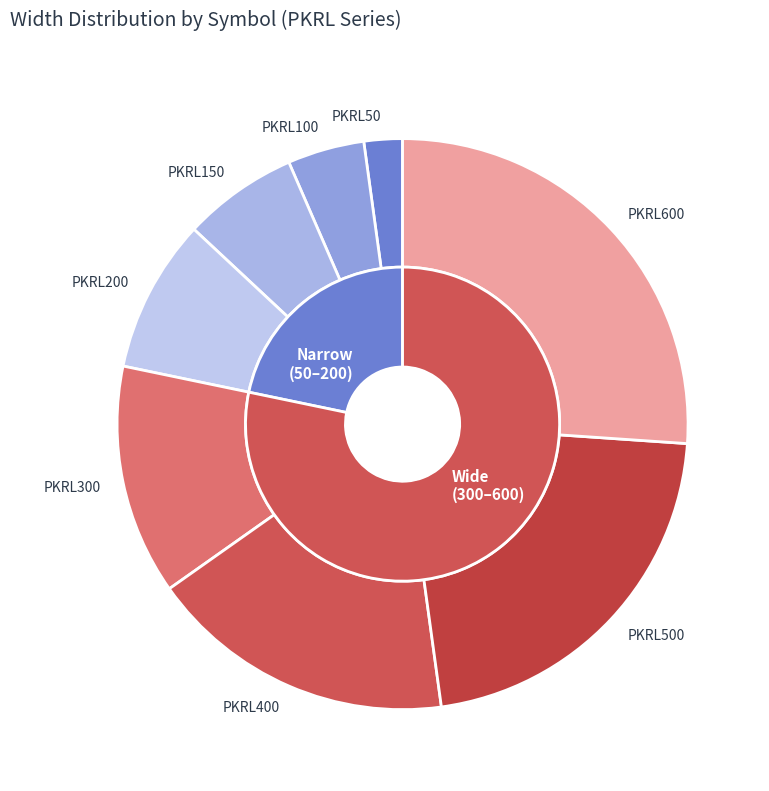

To the nearest percent, what portion does PKRL100 represent?

4%